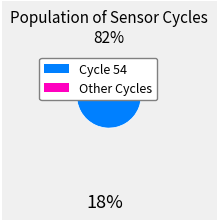

Is there a majority slice in this chart?

Yes